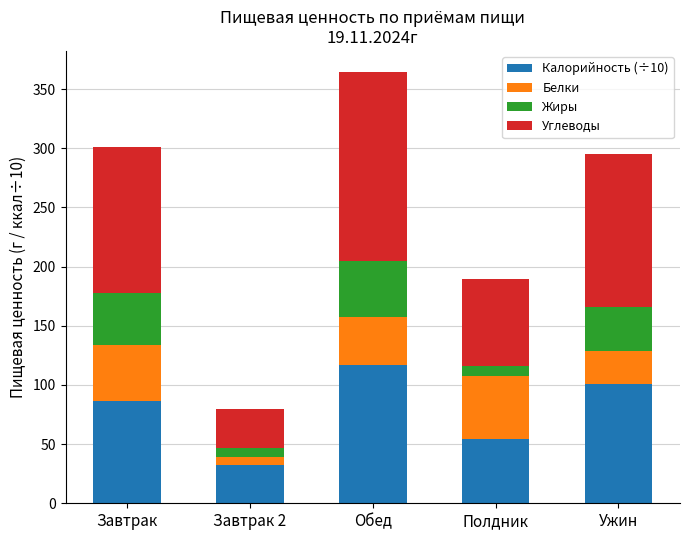

Is it true that Калорийность (÷10) equals 101.0 at Ужин?

True